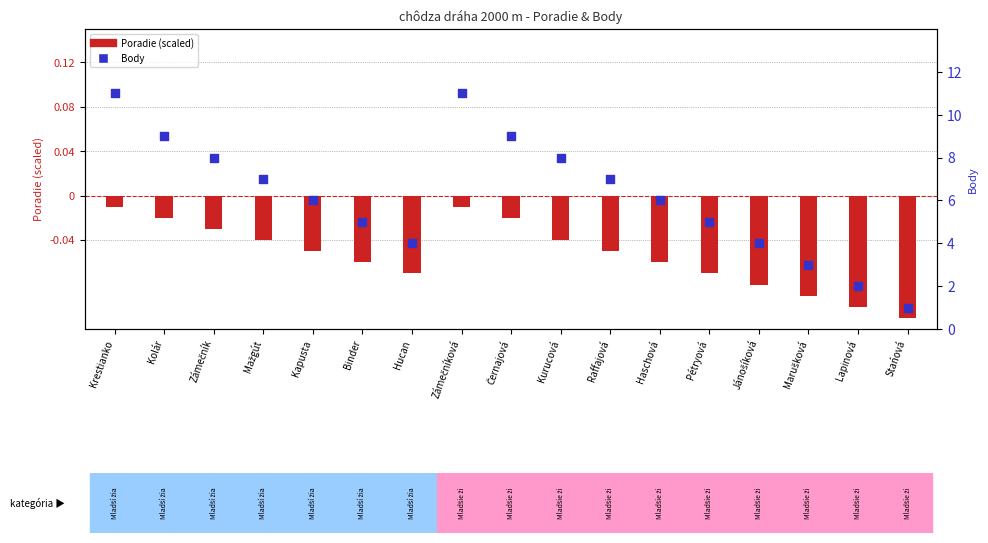

Which series contains the lowest Y value?

Poradie (scaled)